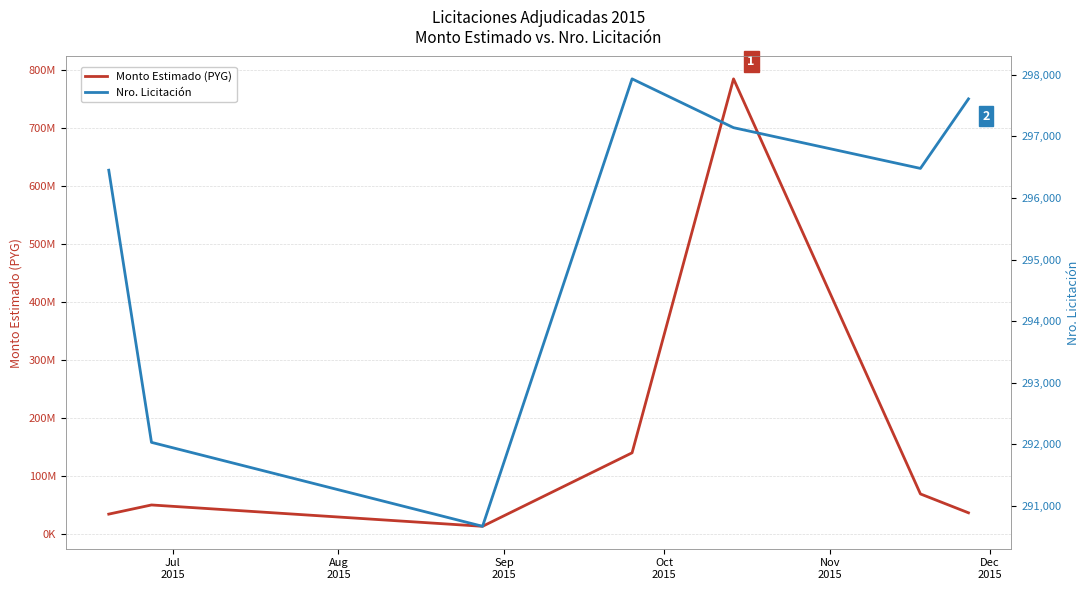

How many categories are shown in the chart?

7